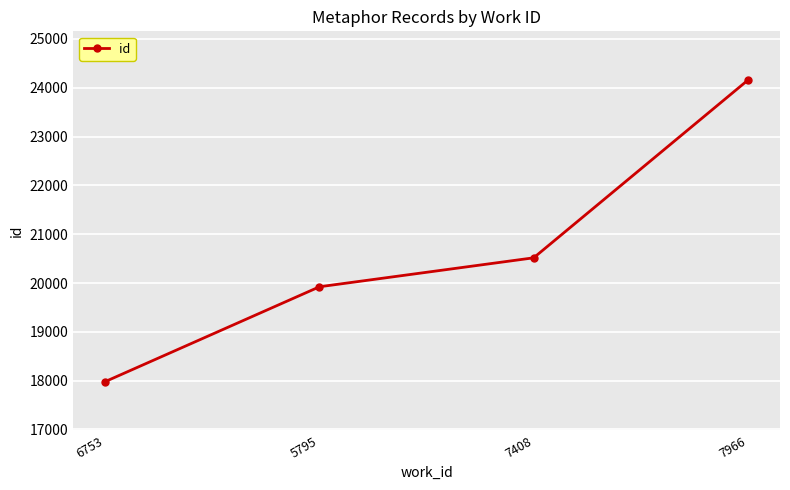

Which label corresponds to the smallest value in the chart?

6753